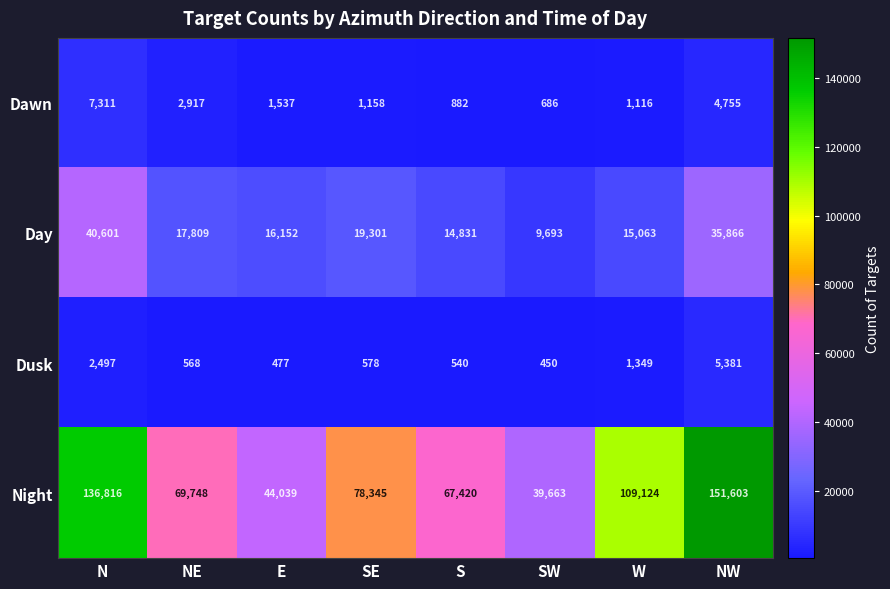

Where is Day nearest to the value 25147?

SE